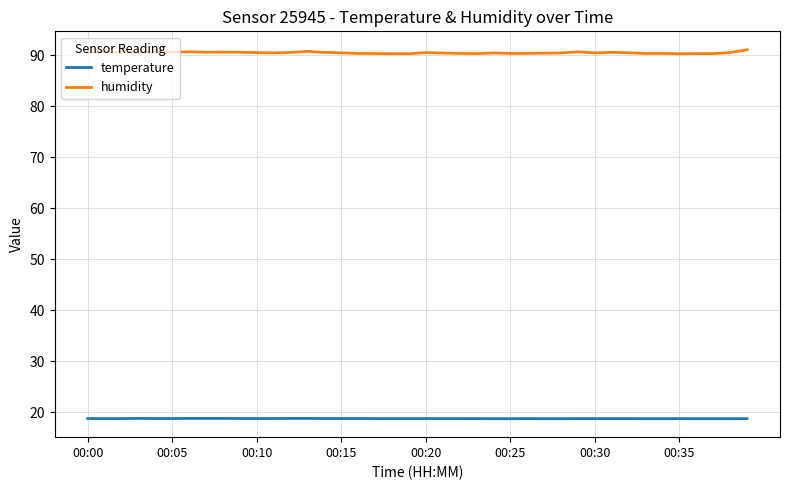

Which series has the widest spread of values?

humidity